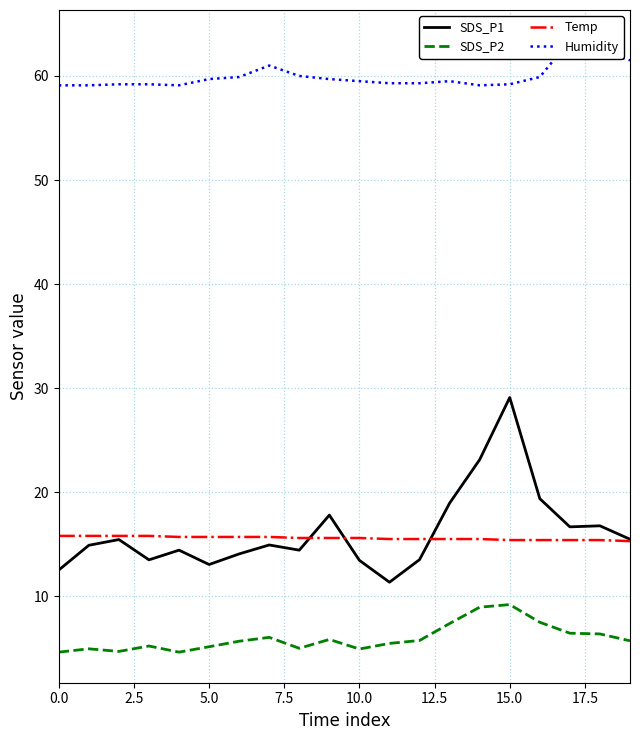

True or false: SDS_P1 has a value of 12.5 at 0.0.

True